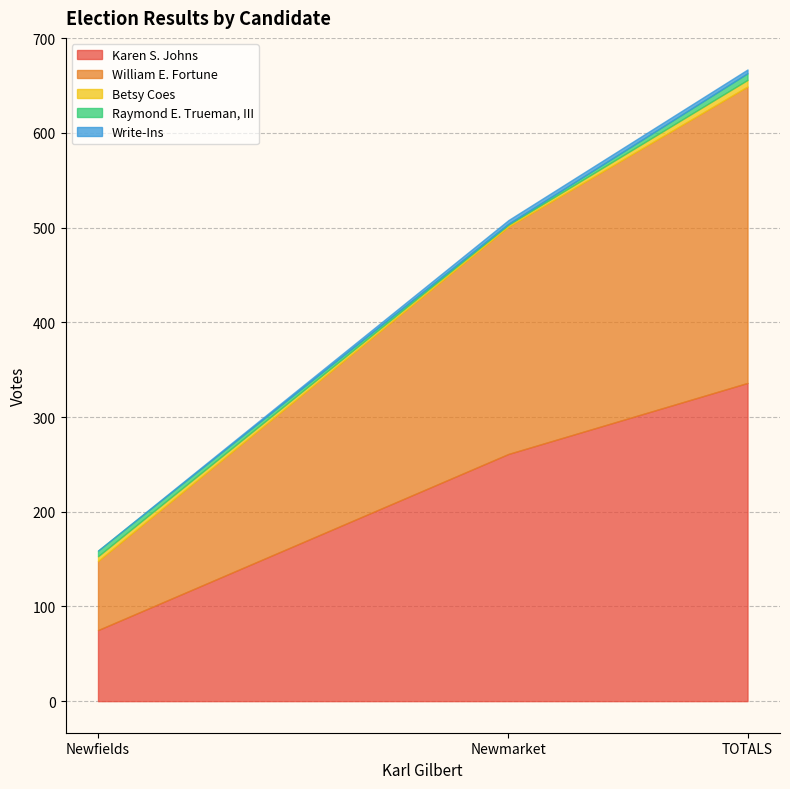

At Newfields, list the series in order from largest to smallest.

Karen S. Johns, William E. Fortune, Raymond E. Trueman, III, Betsy Coes, Write-Ins